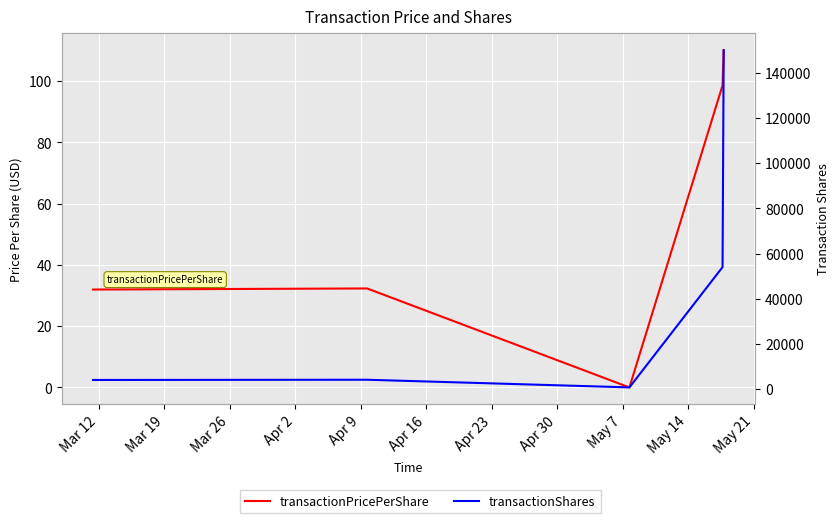

How many categories are shown in the chart?

8